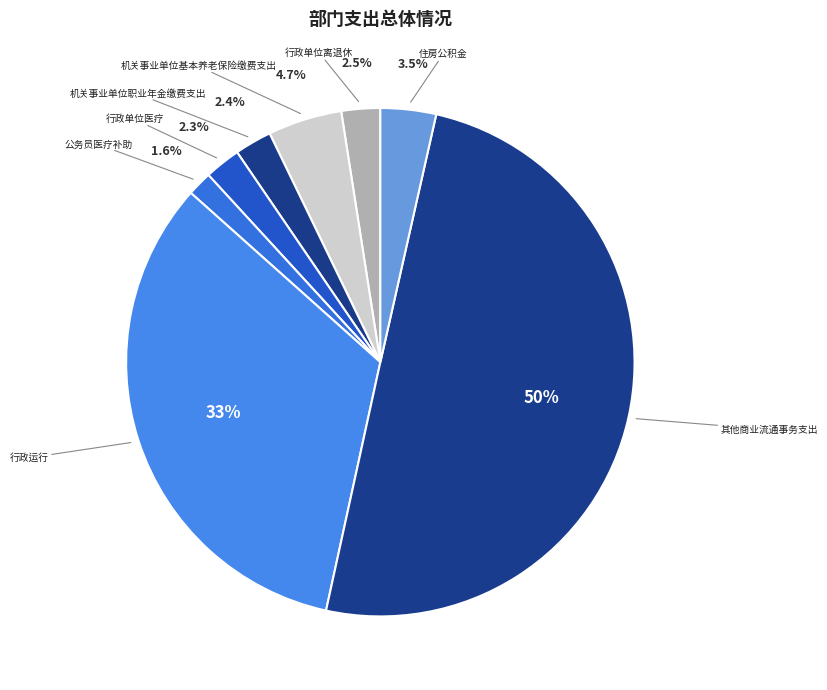

Is there a majority slice in this chart?

No